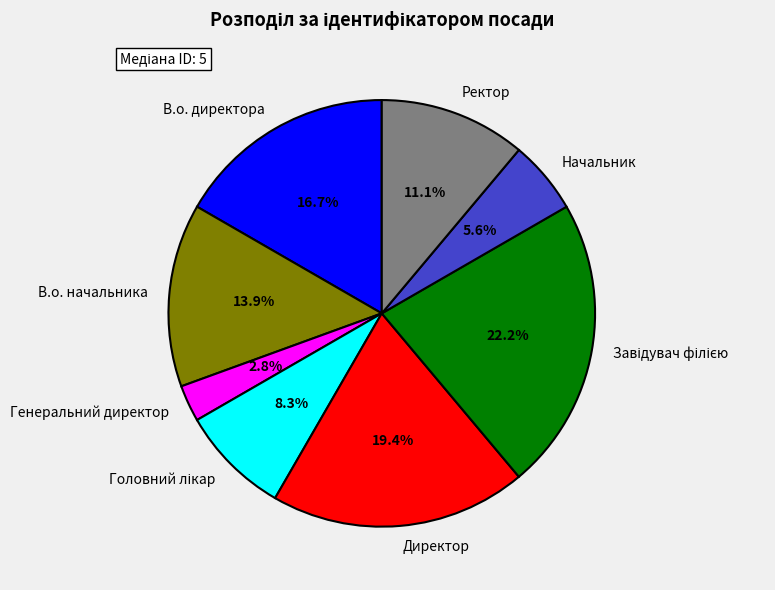

What is the smallest slice in the pie chart?

Генеральний директор